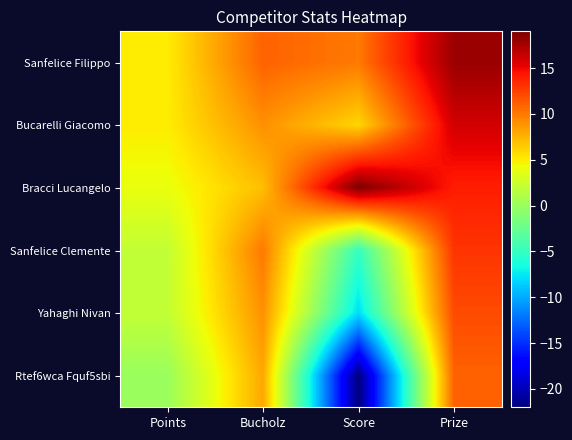

Count the number of data series in this chart.

6